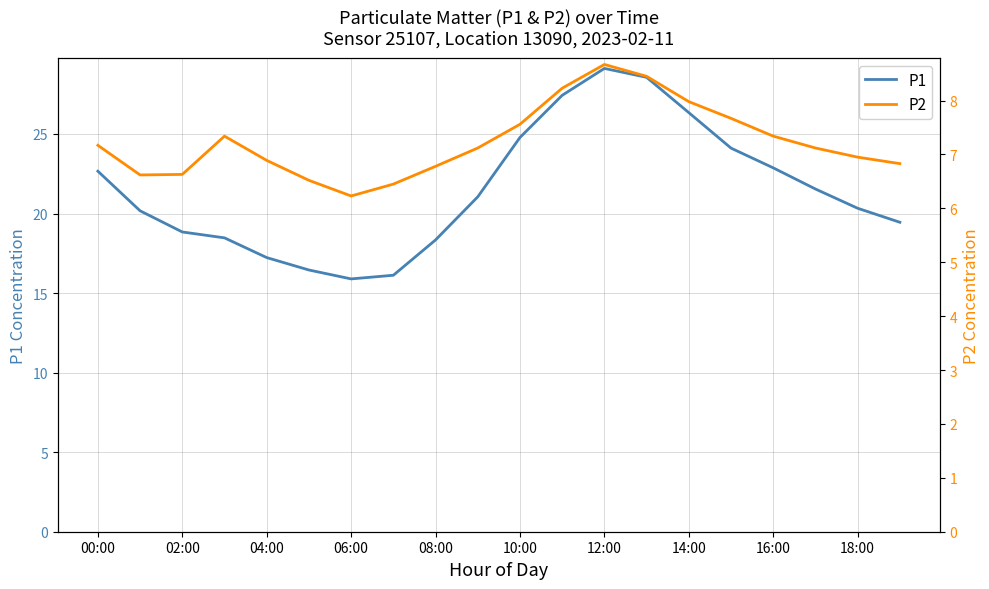

How many categories are shown in the chart?

20